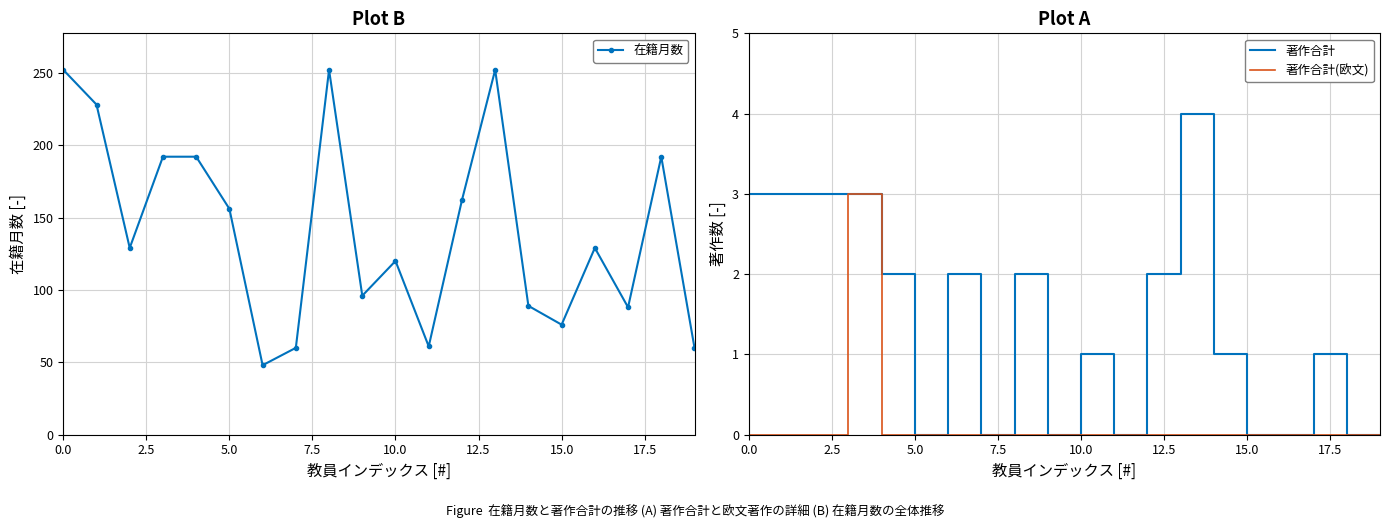

Reading left to right, what are all the values shown in this chart?

在籍月数: 252	228	129	192	192	156	48	60	252	96	120	61	162	252	89	76	129	88	192	60
著作合計: 3	3	3	3	2	0	2	0	2	0	1	0	2	4	1	0	0	1	0	0
著作合計(欧文): 0	0	0	3	0	0	0	0	0	0	0	0	0	0	0	0	0	0	0	0